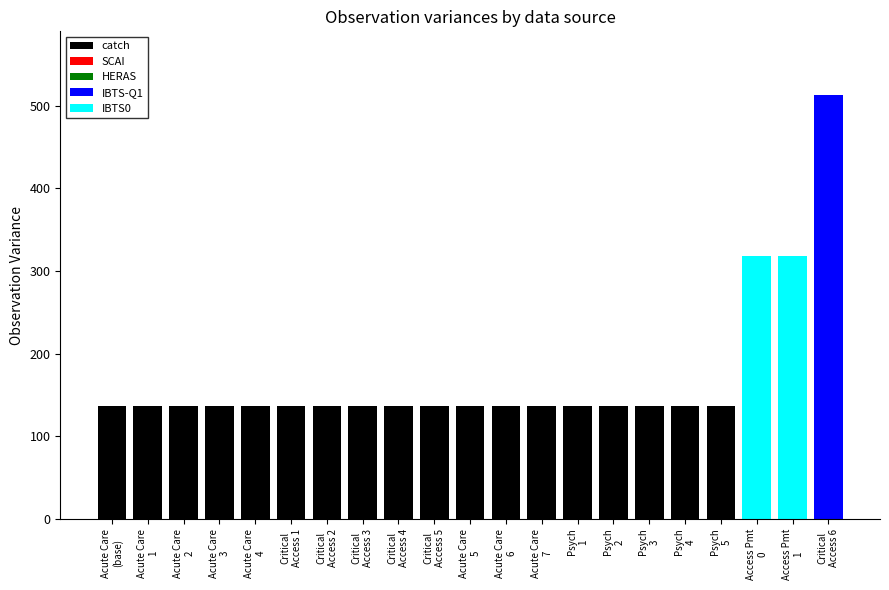

What is the approximate value of Access Payment at Aurora Sheboygan Memorial Medical Center?

318